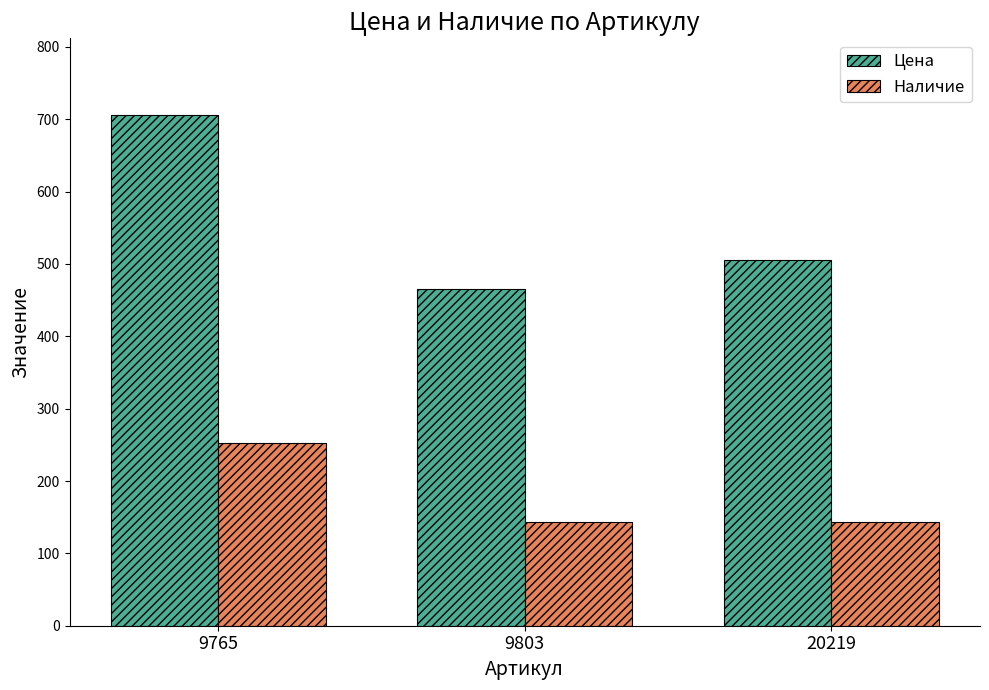

Rank the series at 9765 from highest to lowest value.

Цена, Наличие